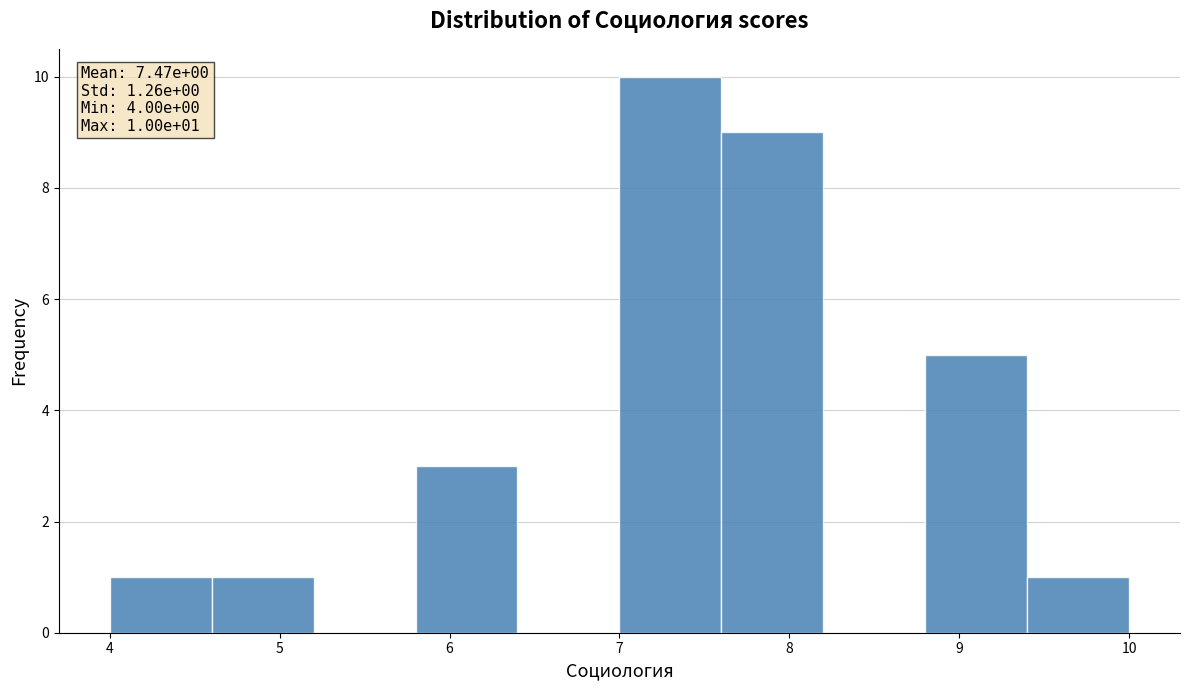

Over which range of the x-axis is the bar tallest?

7.0 to 7.6